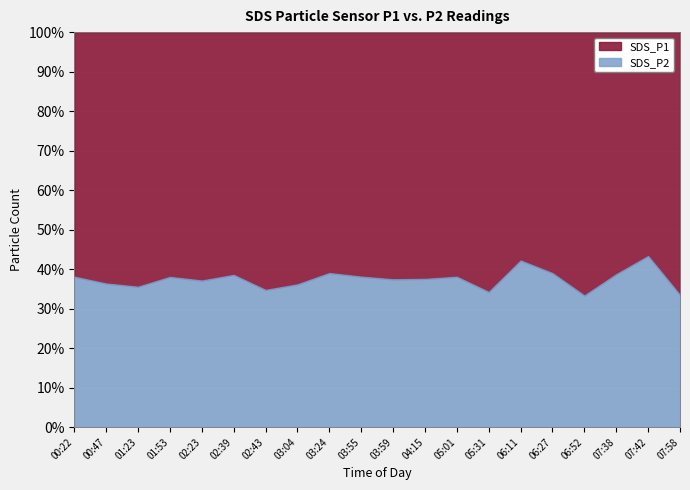

Reading right to left, transcribe all the data shown in this chart.

SDS_P1: 07:58=11.5	07:42=6.4	07:38=9.0	06:52=11.8	06:27=9.4	06:11=9.0	05:31=13.8	05:01=11.2	04:15=11.5	03:59=11.7	03:55=12.0	03:24=10.5	03:04=12.1	02:43=12.8	02:39=11.3	02:23=11.2	01:53=13.0	01:23=13.9	00:47=13.7	00:22=13.6
SDS_P2: 07:58=5.8	07:42=4.9	07:38=5.7	06:52=5.9	06:27=6.0	06:11=6.6	05:31=7.2	05:01=6.9	04:15=6.9	03:59=7.0	03:55=7.4	03:24=6.7	03:04=6.9	02:43=6.8	02:39=7.1	02:23=6.6	01:53=8.0	01:23=7.7	00:47=7.8	00:22=8.4